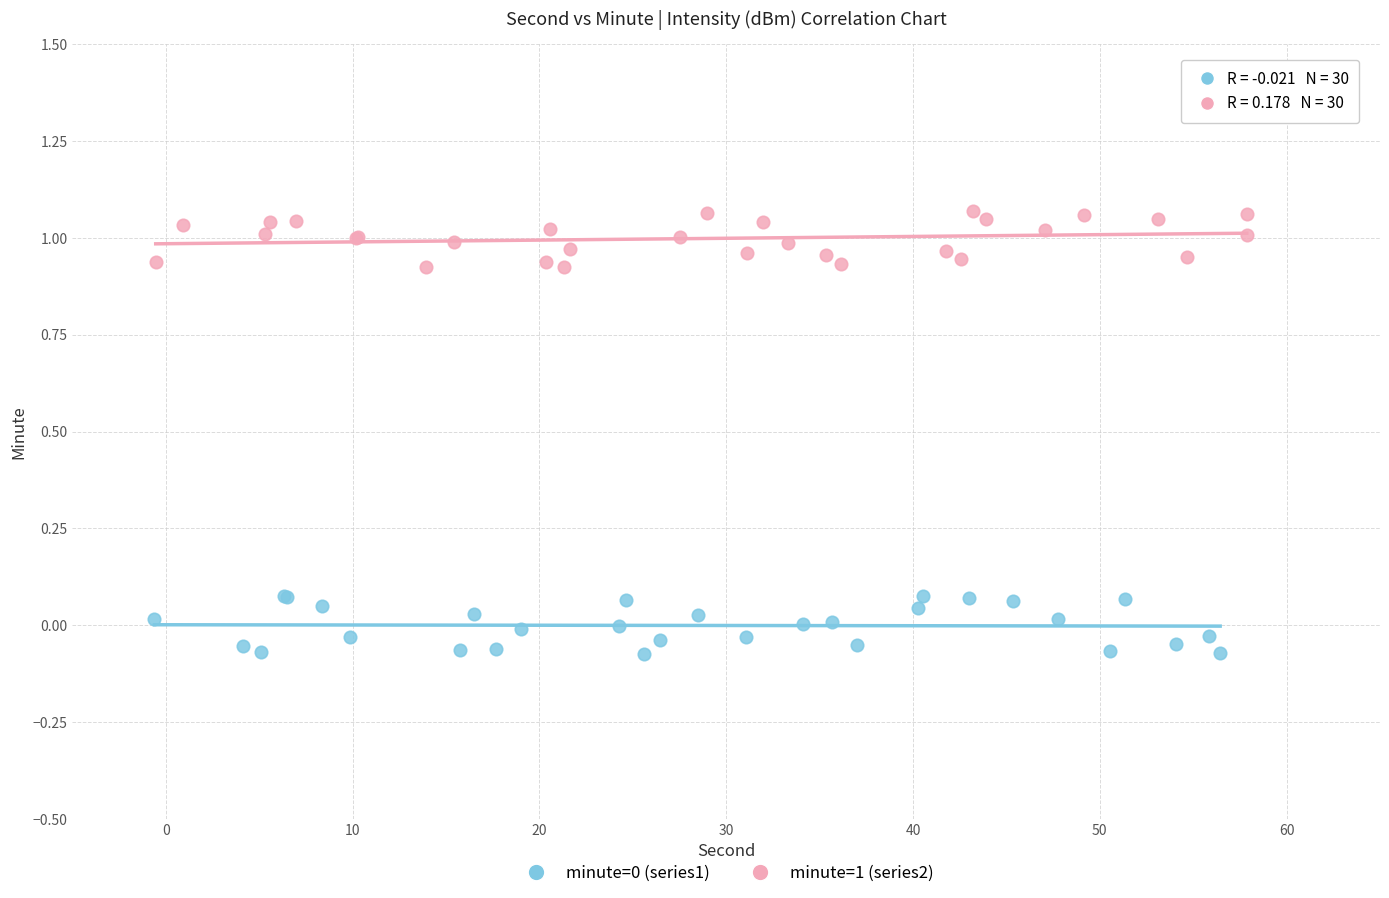

Which series contains the highest Y value?

minute=1 (series2)